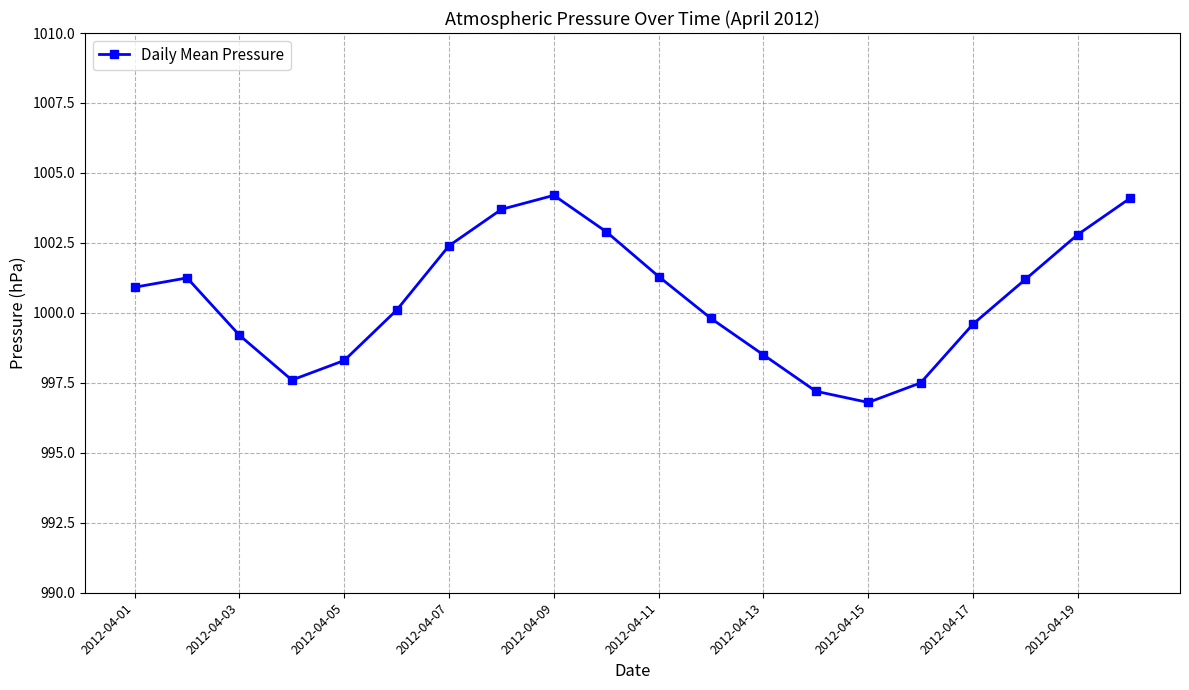

True or false: the data has more than 0 interior local peaks.

True